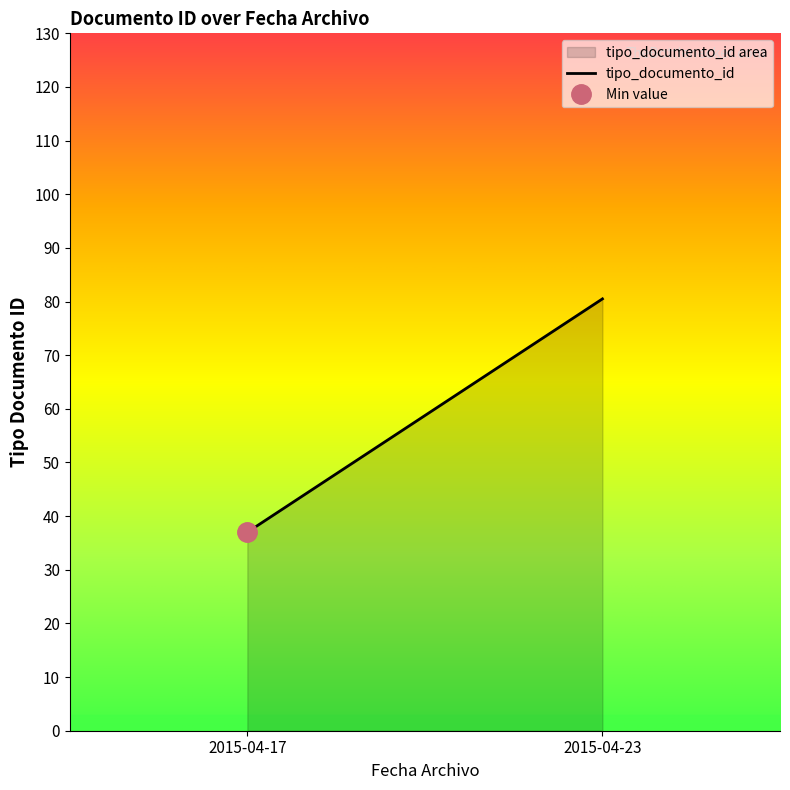

What is the change in value from 2015-04-17 to 2015-04-23?

+43.5